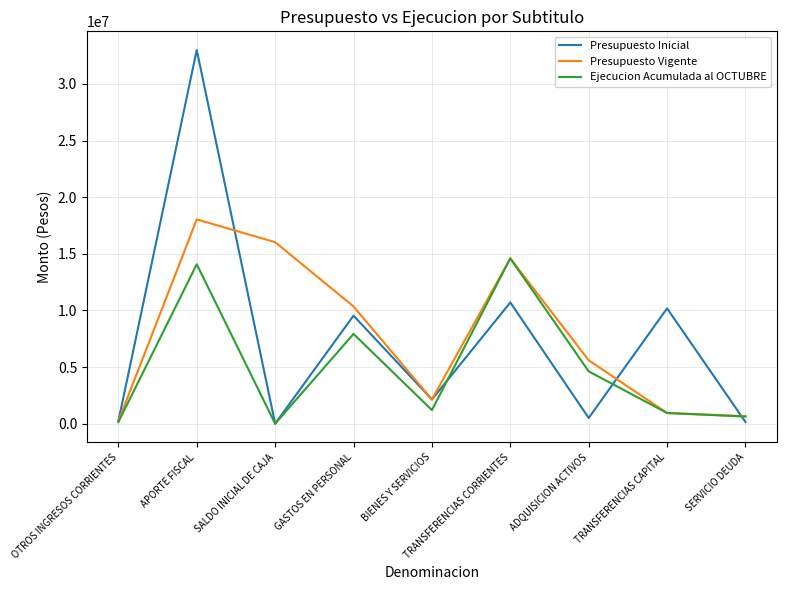

List the series in order of their peak value, highest first.

Presupuesto Inicial, Presupuesto Vigente, Ejecucion Acumulada al OCTUBRE